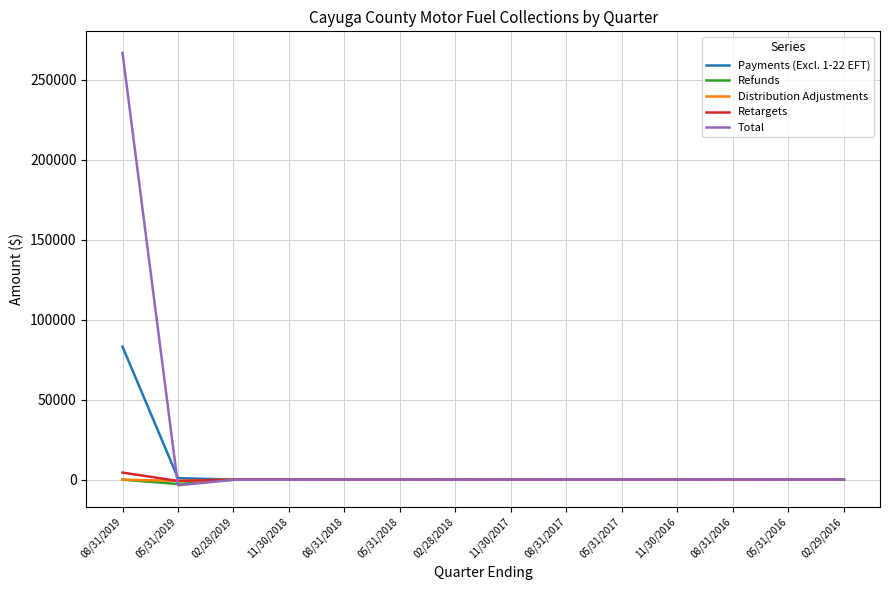

True or false: Total and Payments (Excl. 1-22 EFT) cross at least once.

True